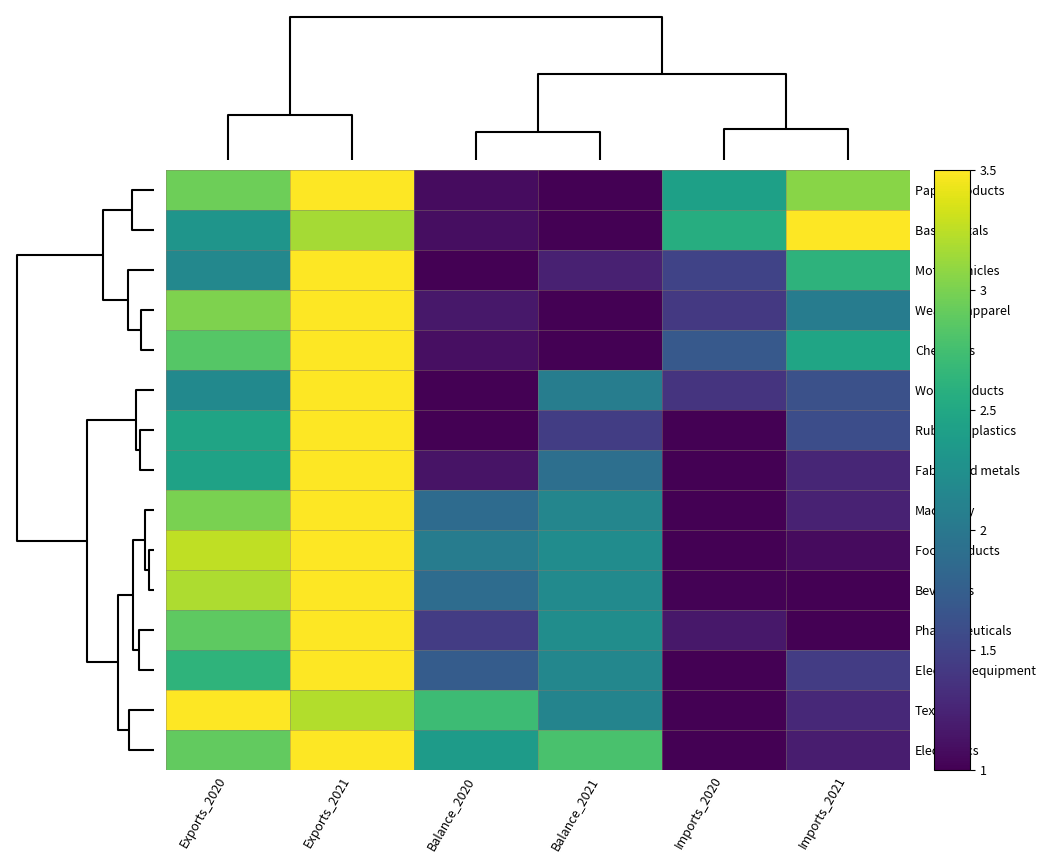

Count the number of data series in this chart.

15